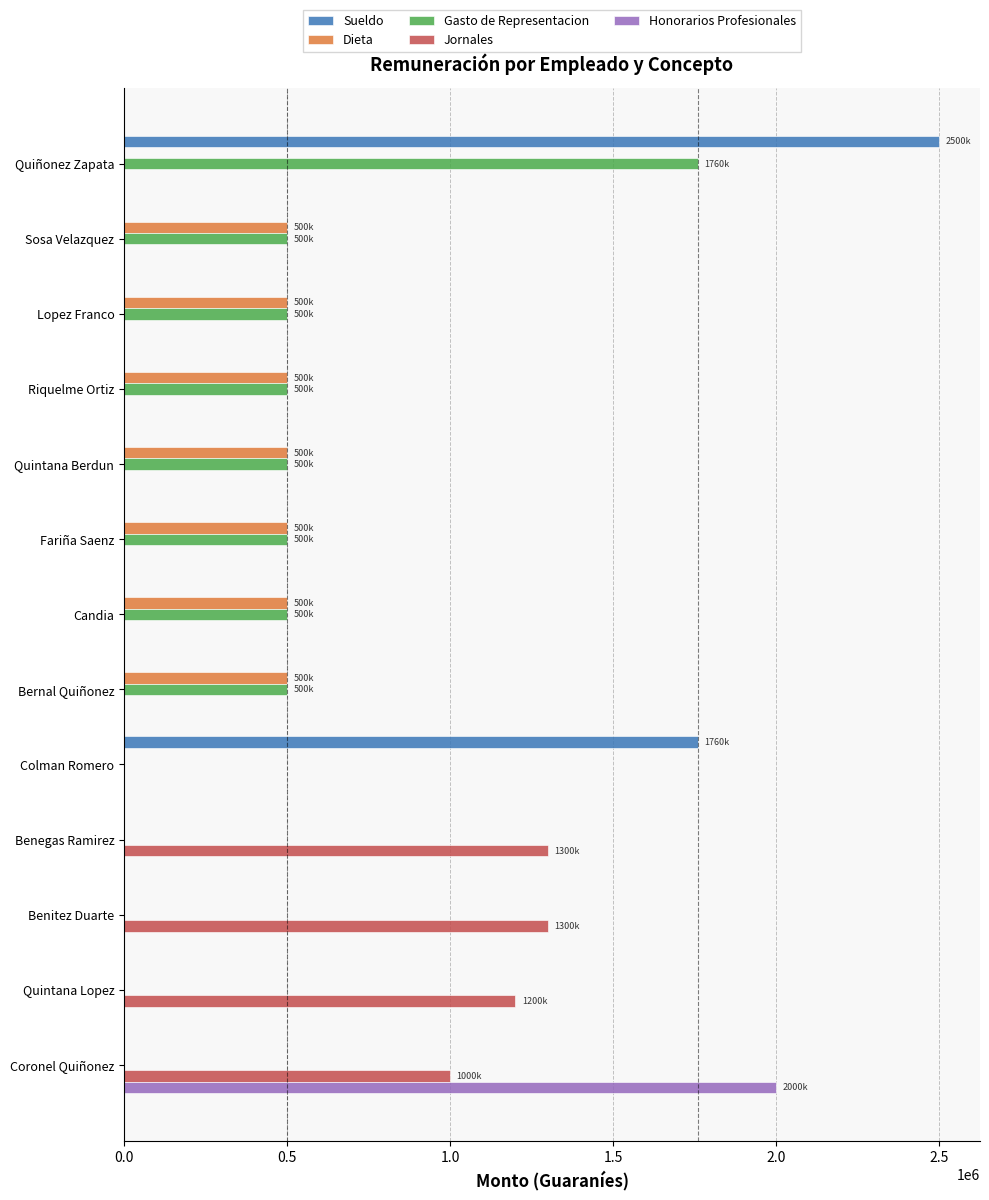

How many categories are shown in the chart?

13